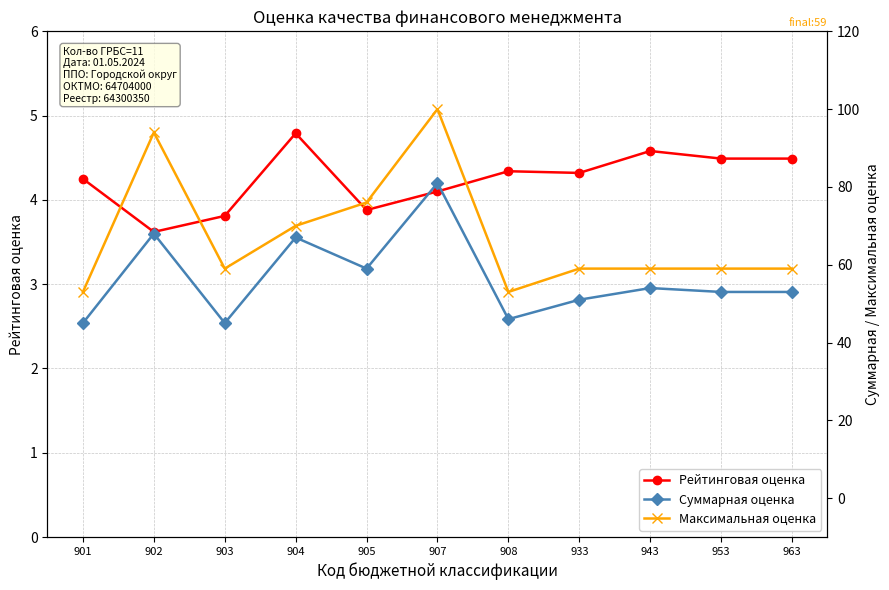

What are all the series names shown in the legend?

Рейтинговая оценка, Суммарная оценка, Максимальная оценка